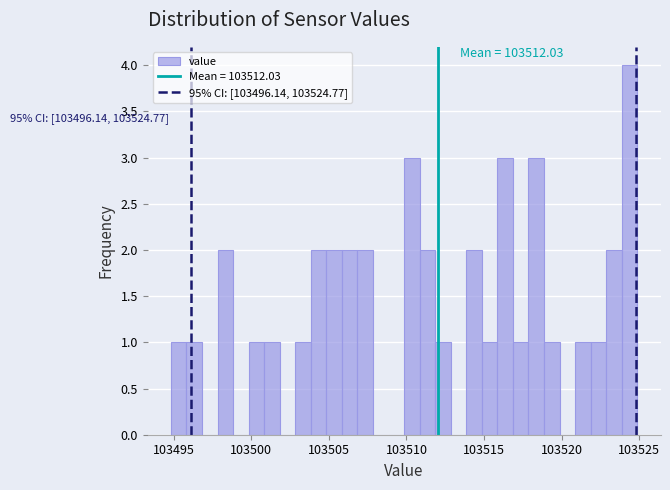

Around what value on the x-axis is the tallest bar? Give the approximate position of its centre, as read against the axis.

103524.5